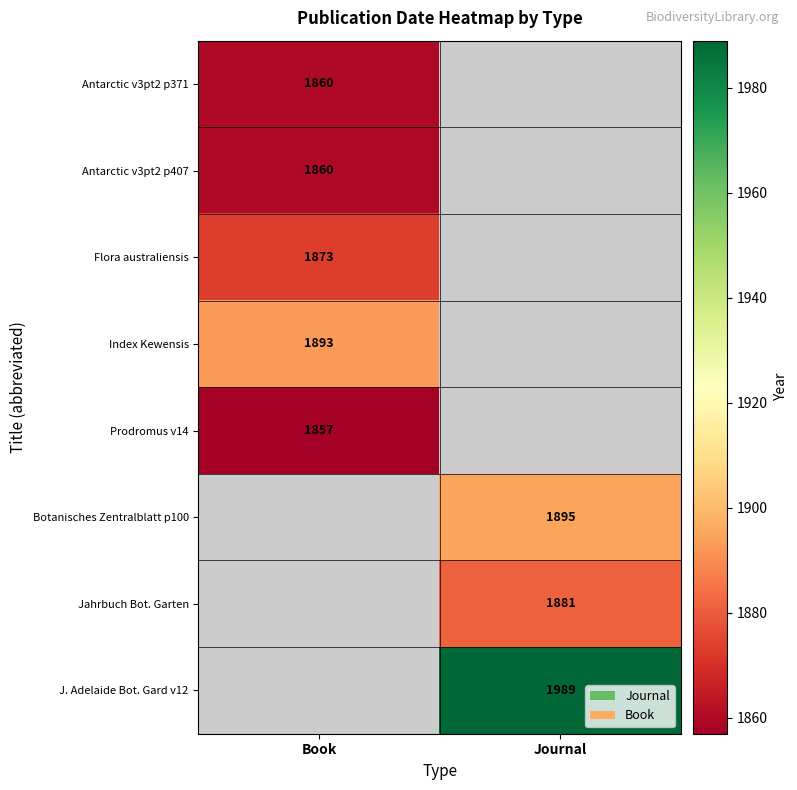

The Flora australiensis series shows 1213 at Book. True or false?

False